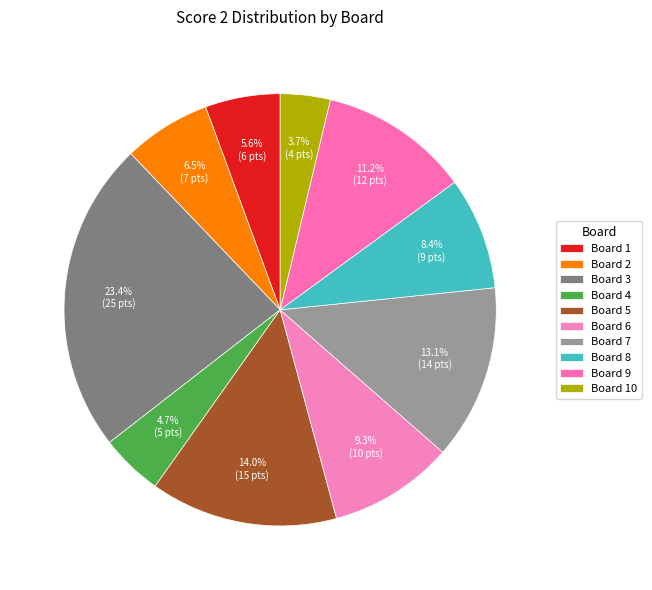

Rank the categories by value from lowest to highest.

Board 10, Board 4, Board 1, Board 2, Board 8, Board 6, Board 9, Board 7, Board 5, Board 3